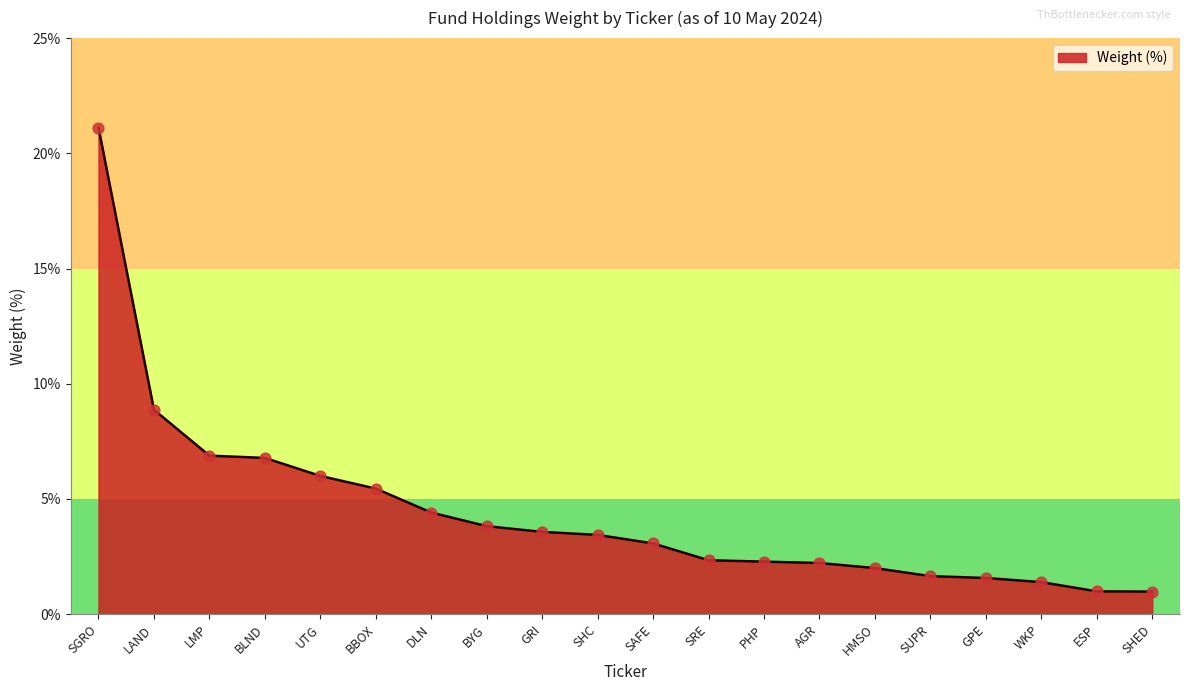

What is the change in value from HMSO to SHED?

-1.0